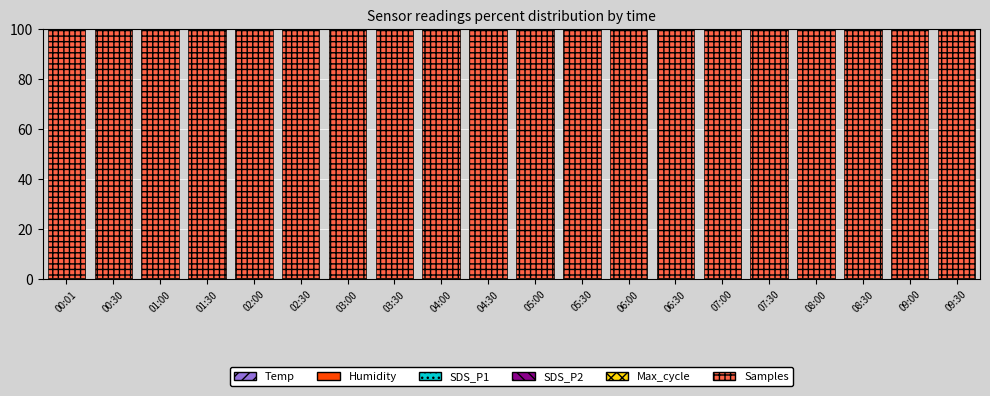

Count the number of data series in this chart.

6